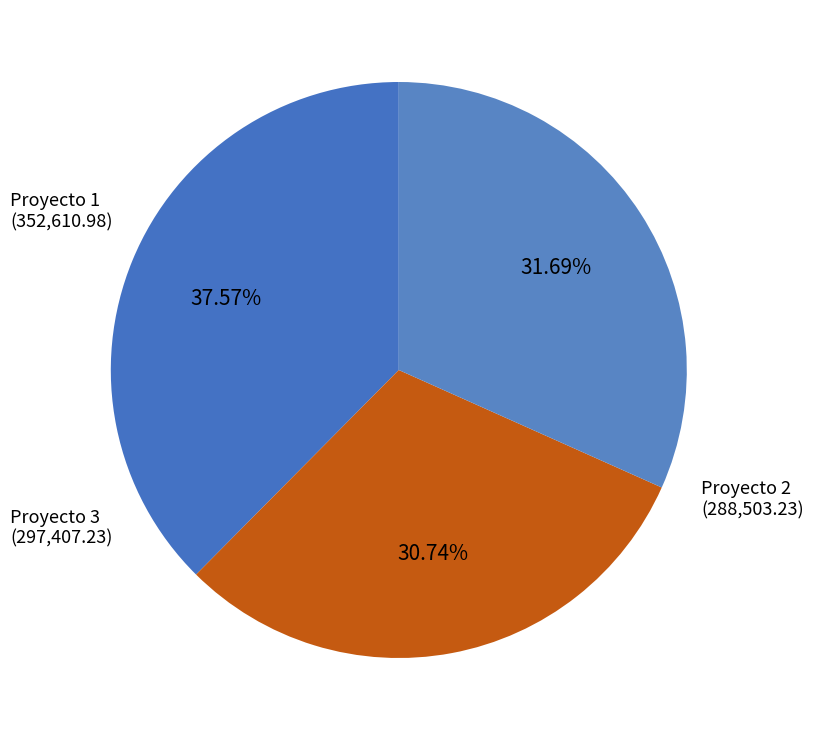

How many slices are in this pie chart?

3